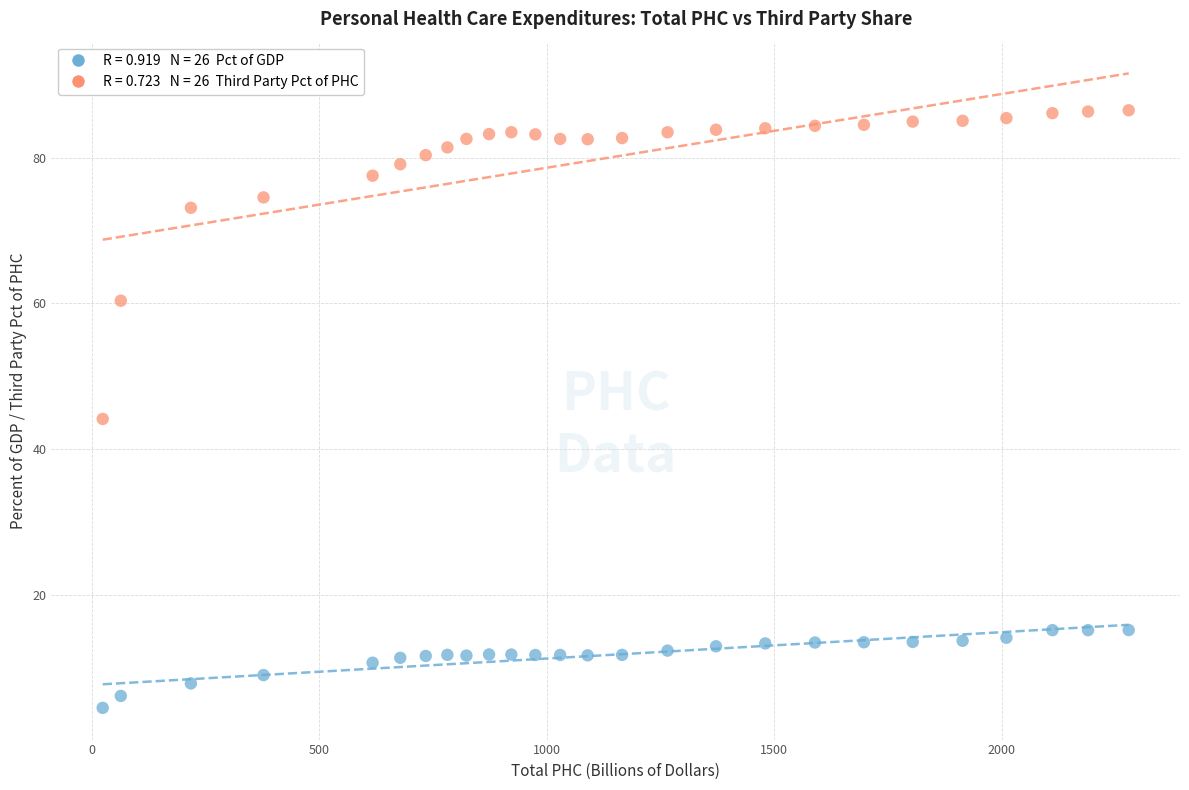

Across all data points, what is the range of Y values (max minus min)?

82.1